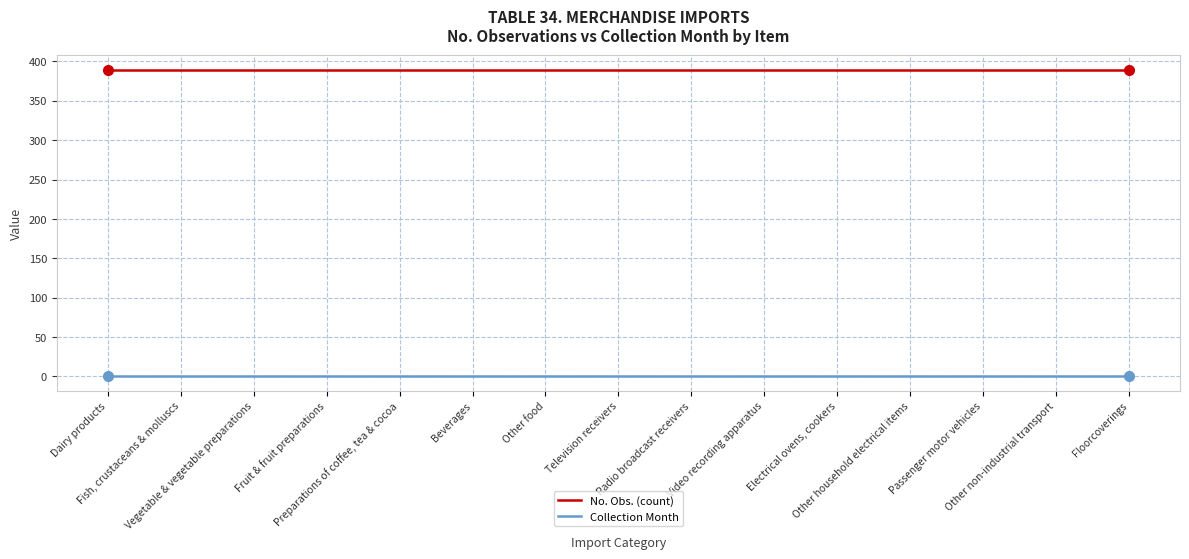

List the series in order of their peak value, highest first.

No. Obs. (count), Collection Month